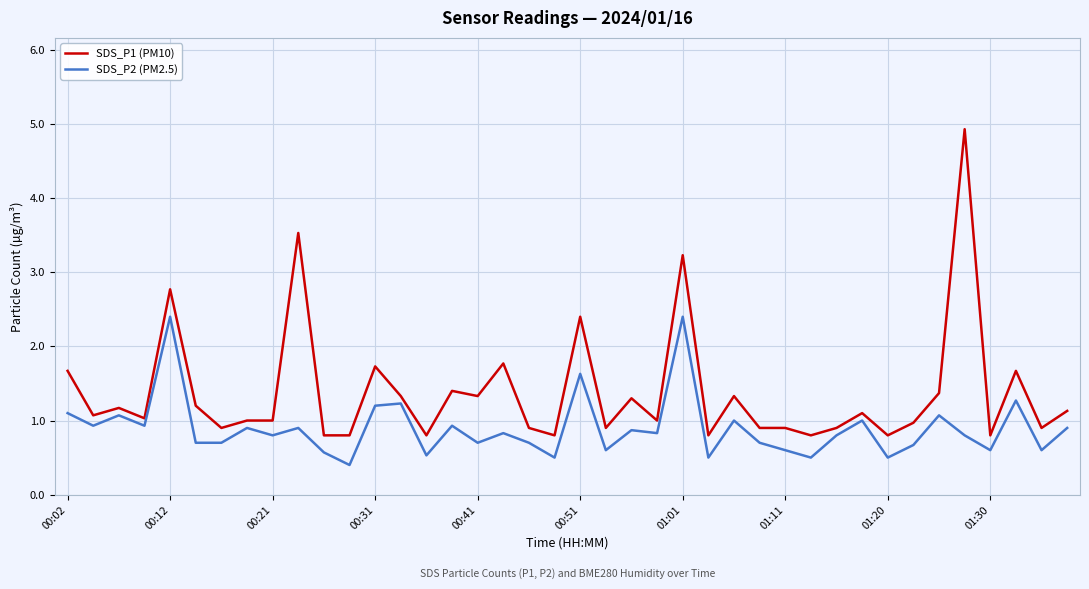

Which series has the largest total across all categories?

SDS_P1 (PM10)